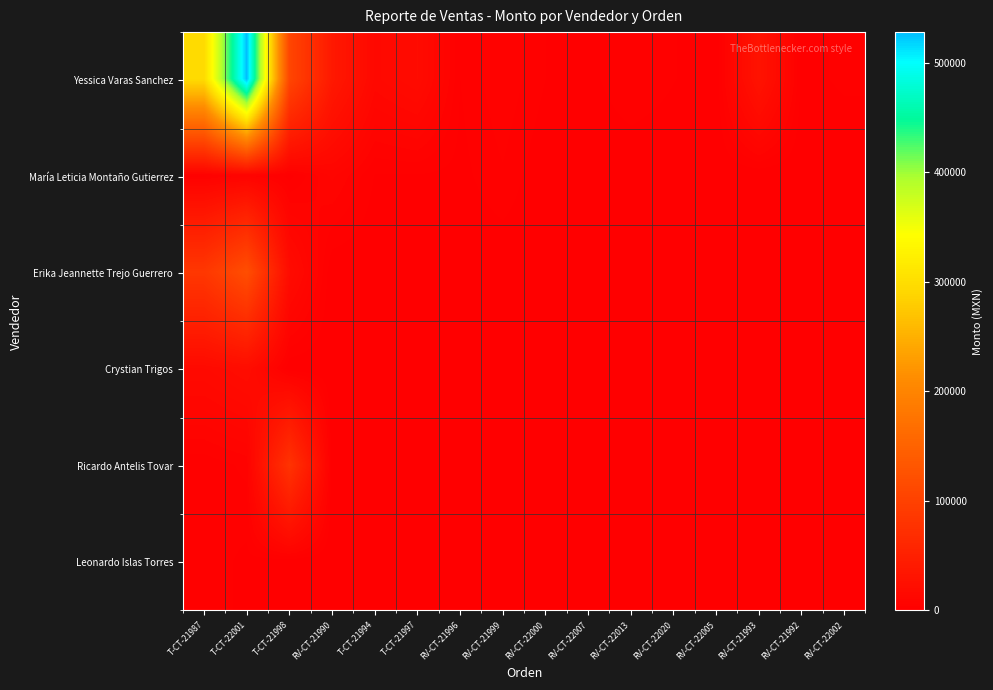

Which series has the largest total across all categories?

Yessica Varas Sanchez